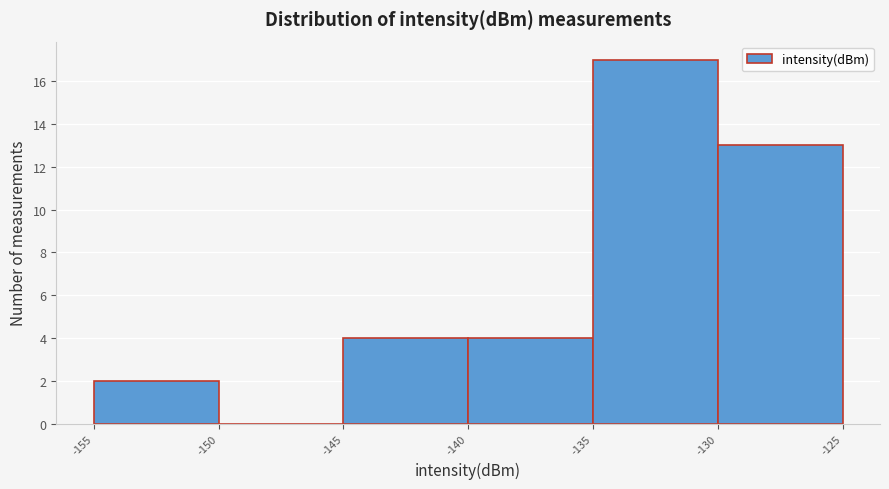

Which range on the x-axis has the tallest bar?

-135 to -130